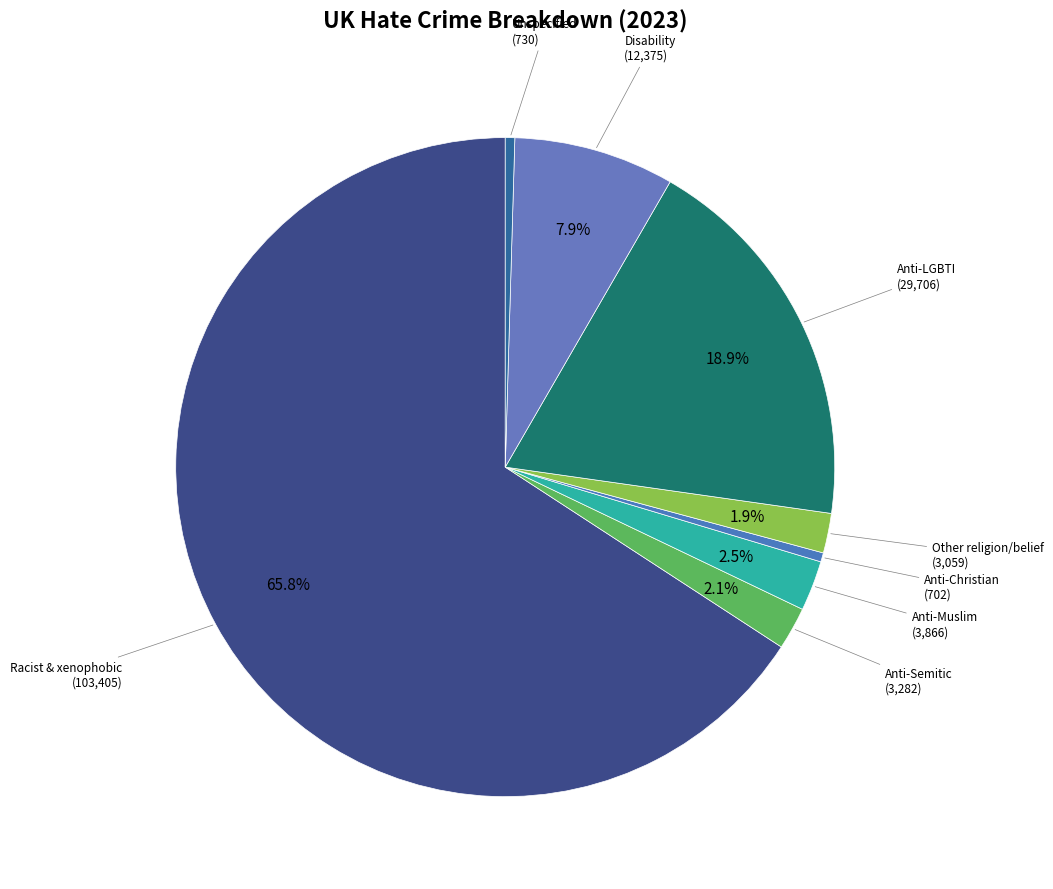

How many segments does this pie chart have?

8